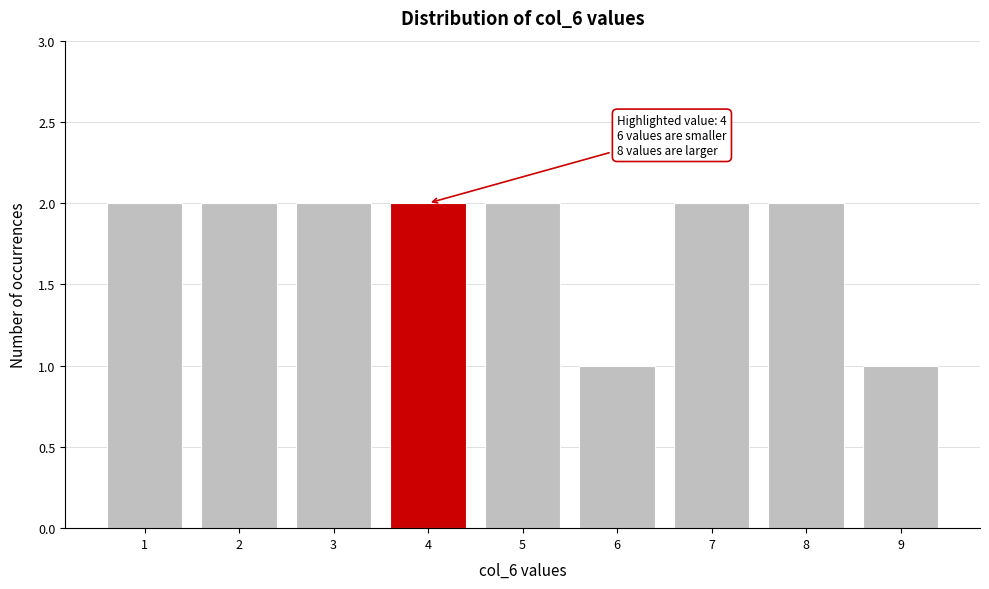

Reading left to right, extract all data points from this chart.

1=2	2=2	3=2	4=2	5=2	6=1	7=2	8=2	9=1